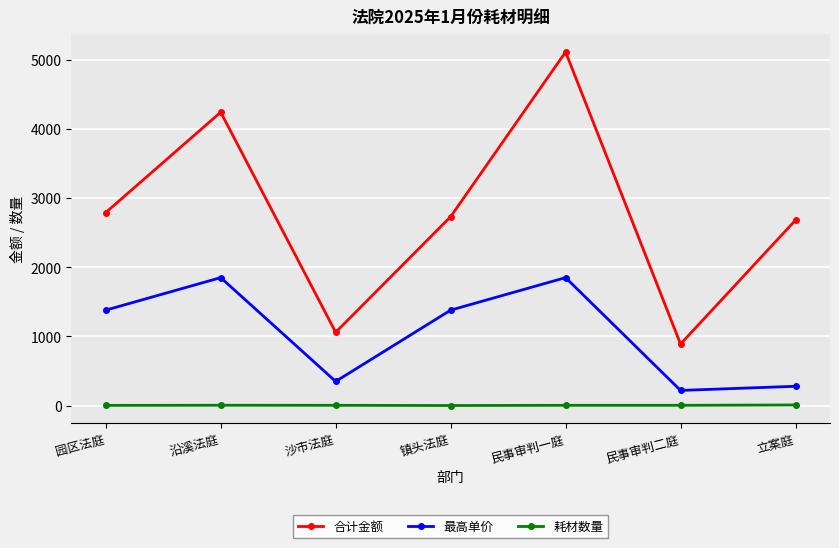

List the series in order of their overall mean, lowest first.

耗材数量, 最高单价, 合计金额